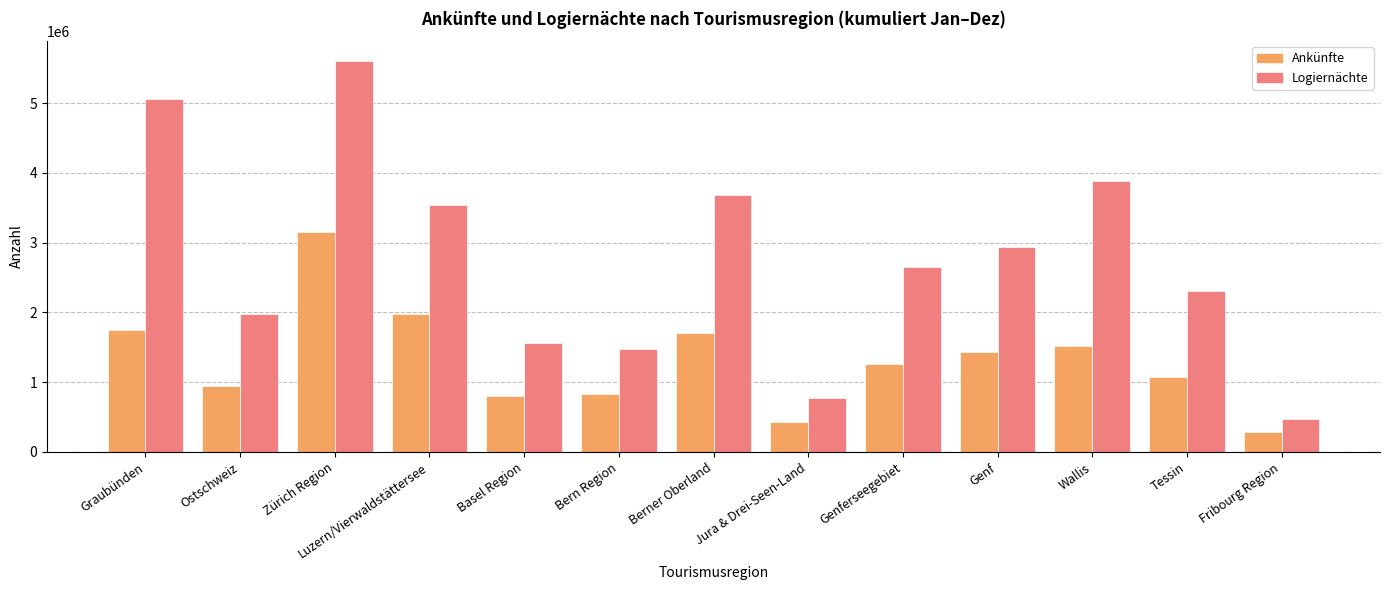

At which category is the sum across all series the highest?

Zürich Region